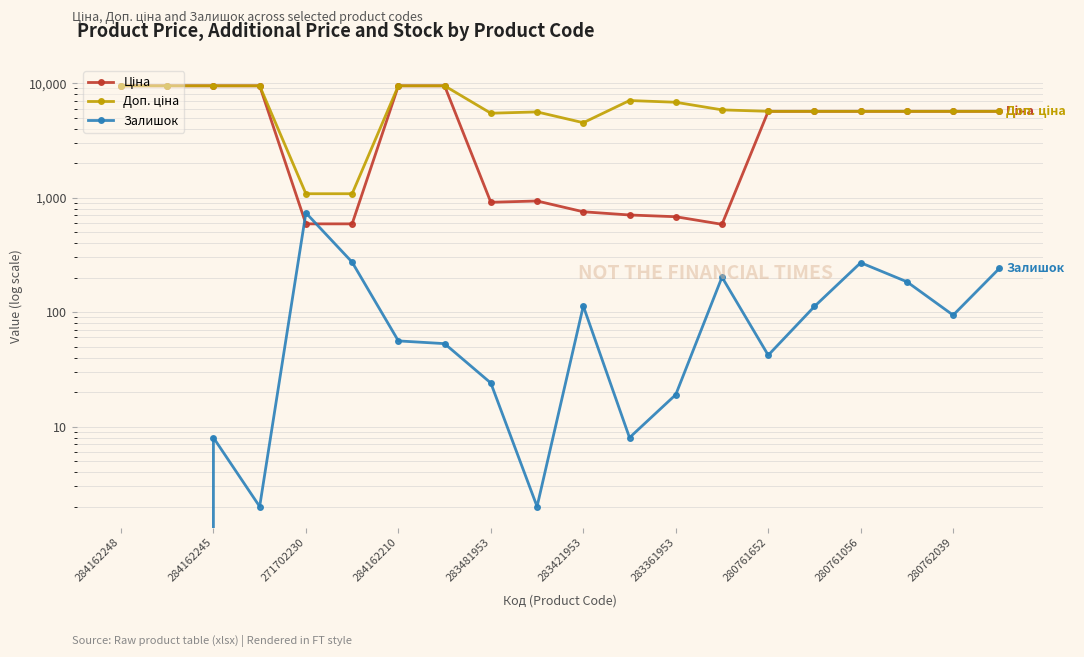

True or false: Доп. ціна and Ціна intersect in this chart.

False